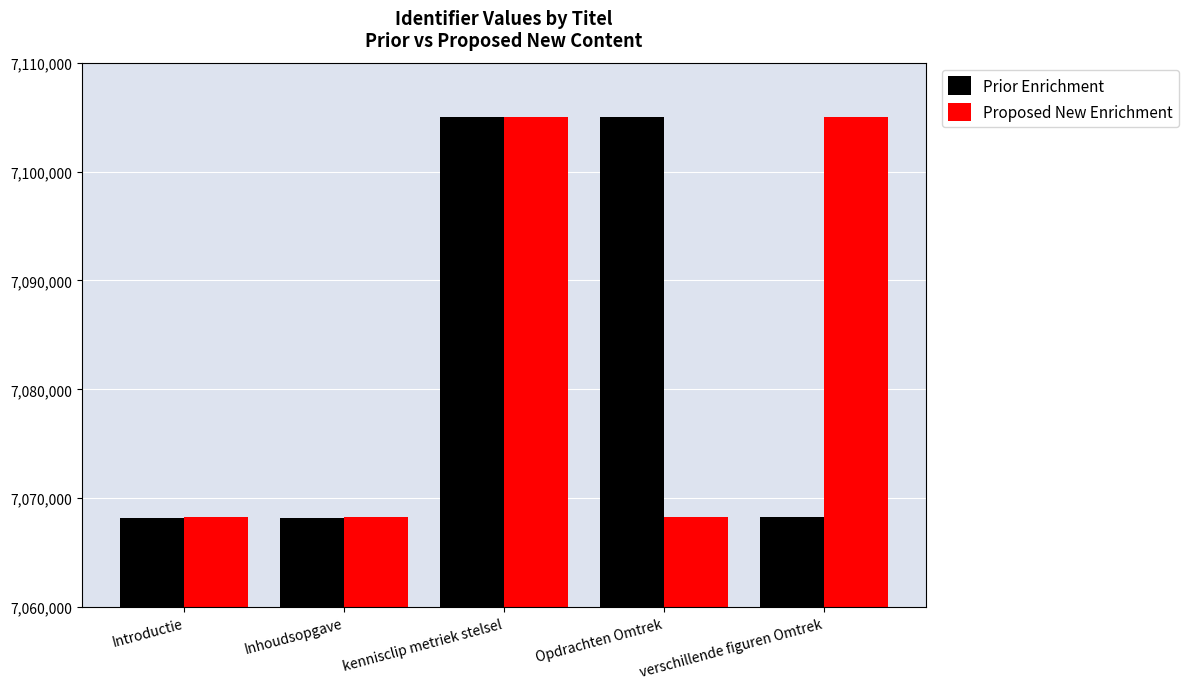

What is the value of the Proposed New Enrichment bar at the 1st from the left?

7068234